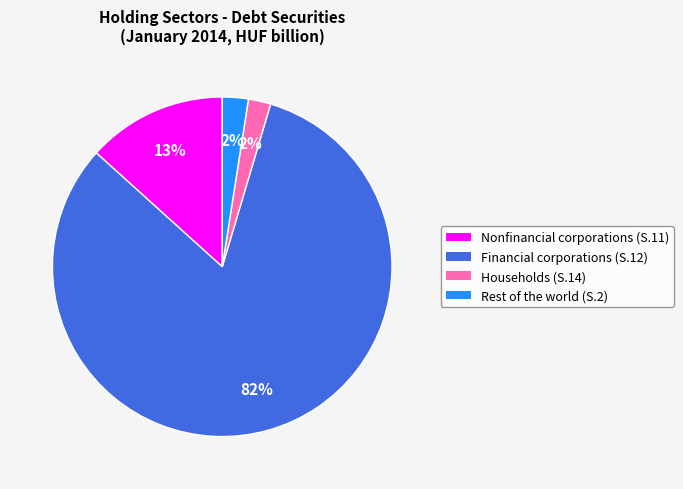

True or false: Financial corporations (S.12) accounts for 82% of the total.

True